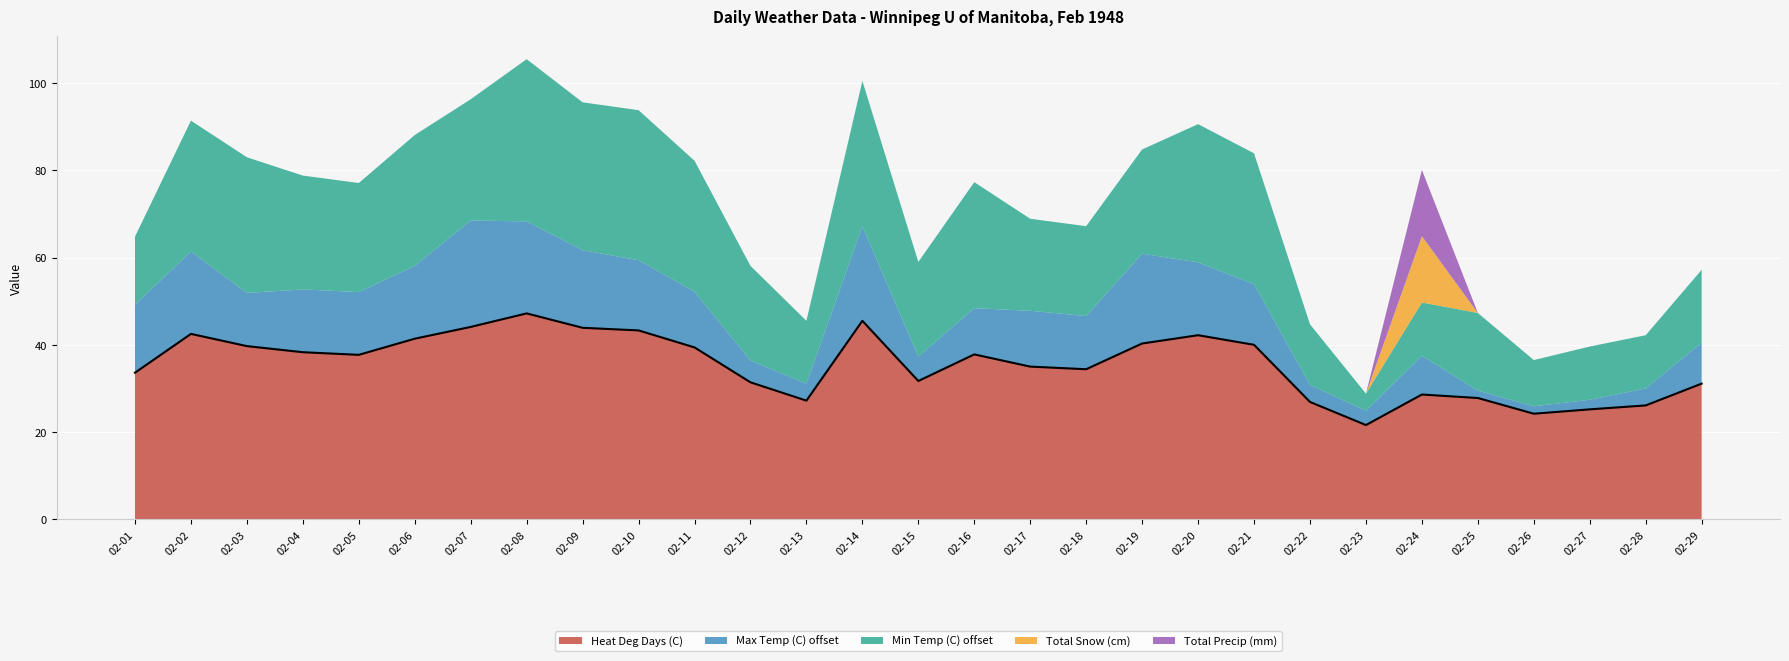

At how many categories does at least one series exceed 38?

13